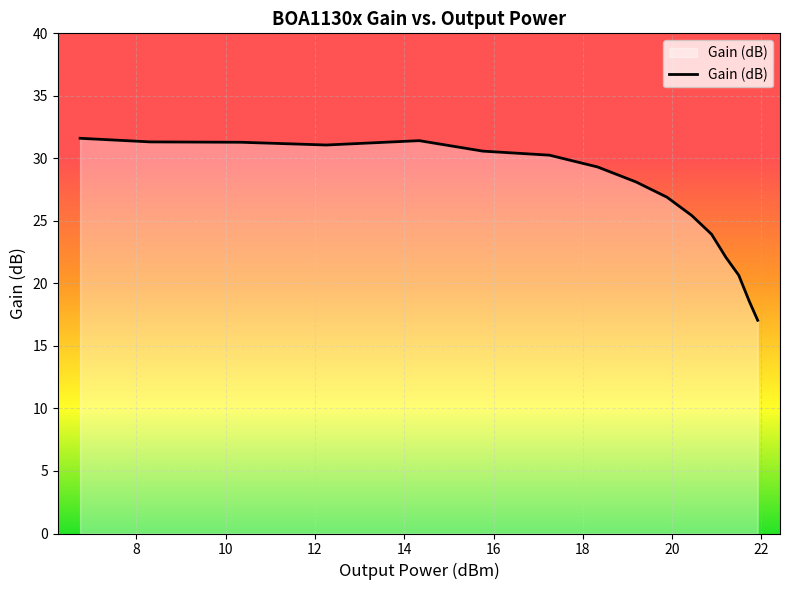

What is the sum of all values?

429.6